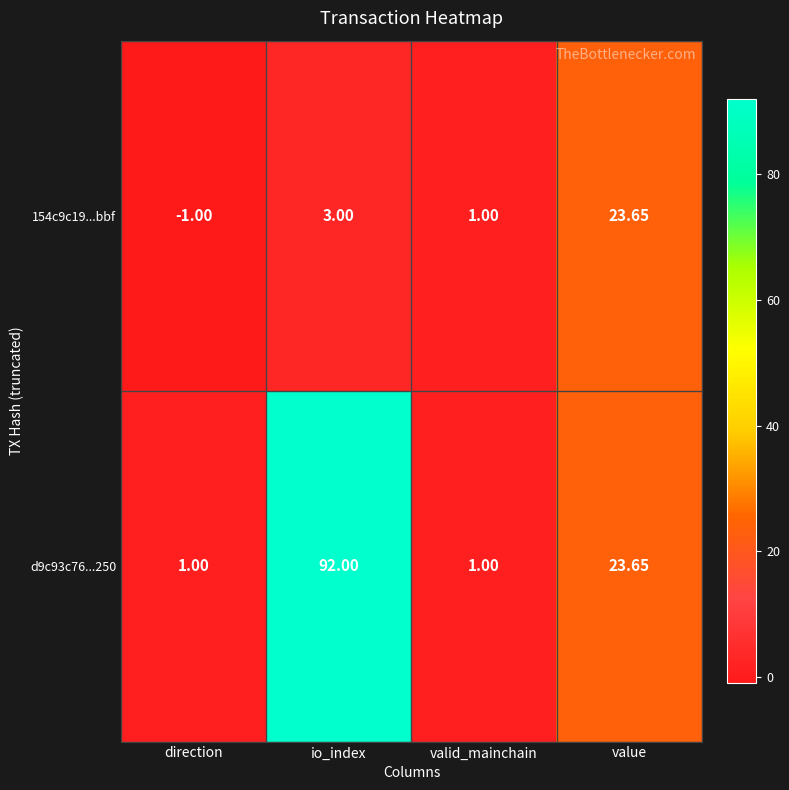

At how many categories does at least one series exceed 28?

1